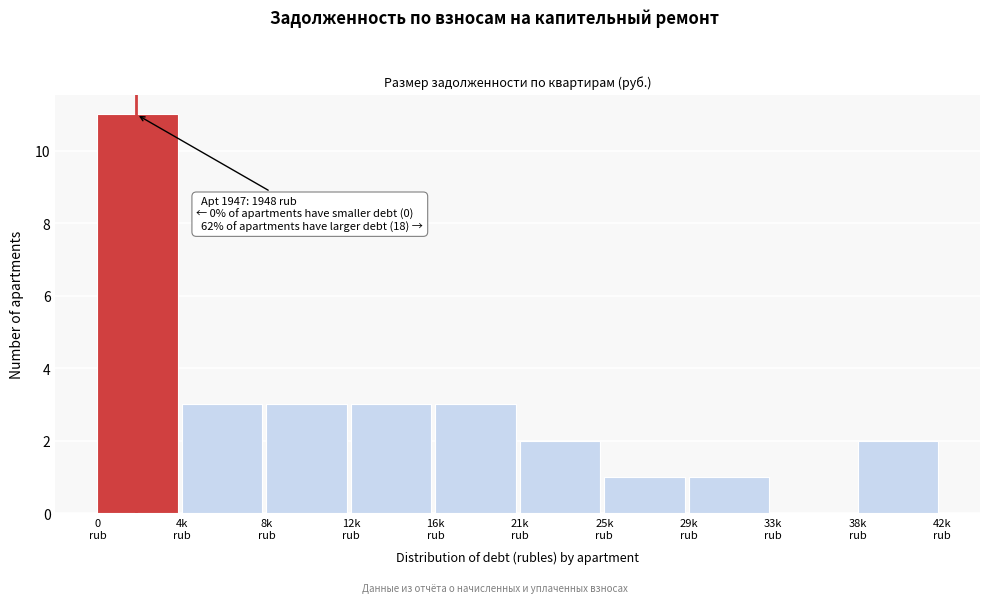

What is the greatest value displayed?

11